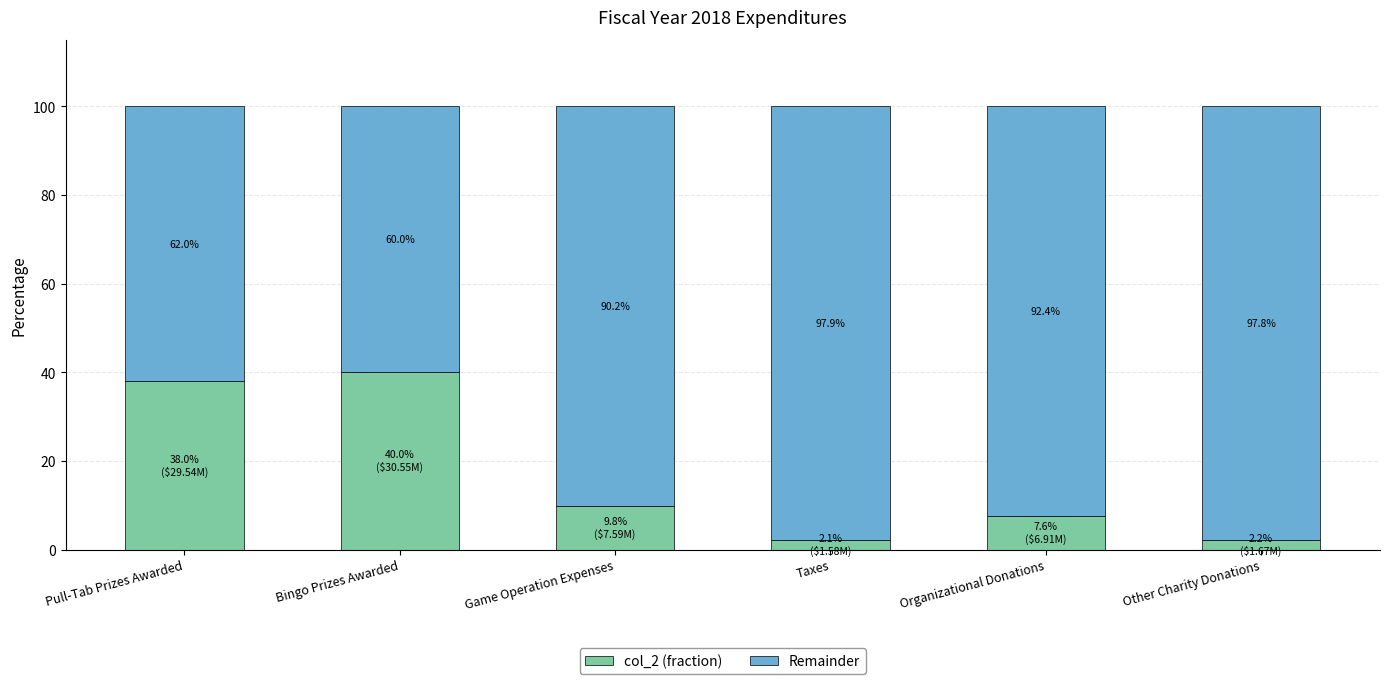

What is the sum of the col_2 (fraction) values at Game Operation Expenses and Other Charity Donations?

12.0